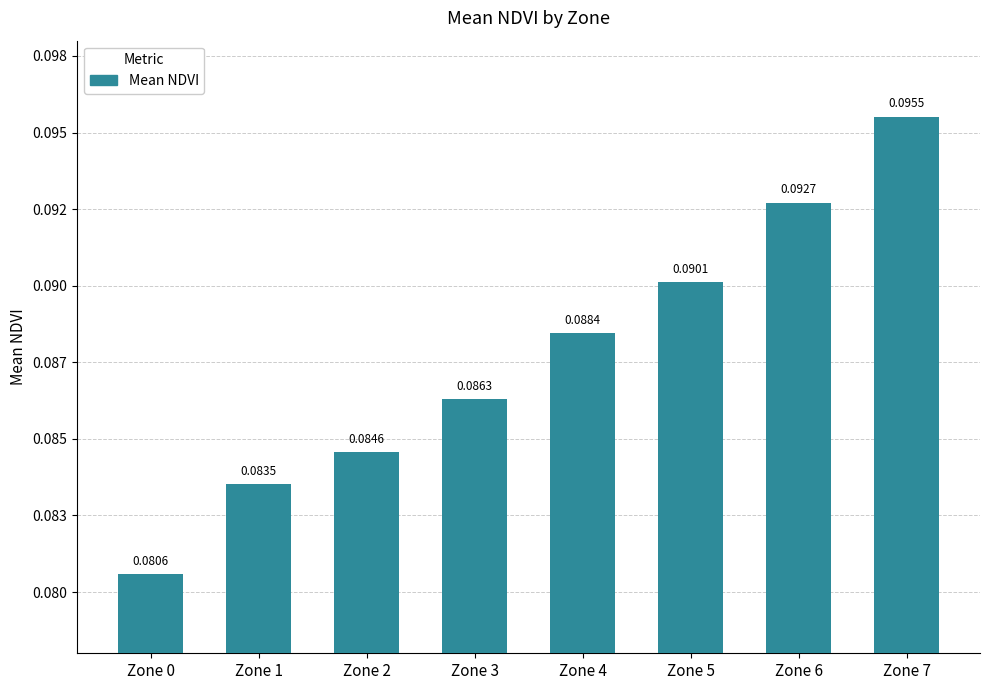

Where is the data nearest to the value 0?

Zone 0